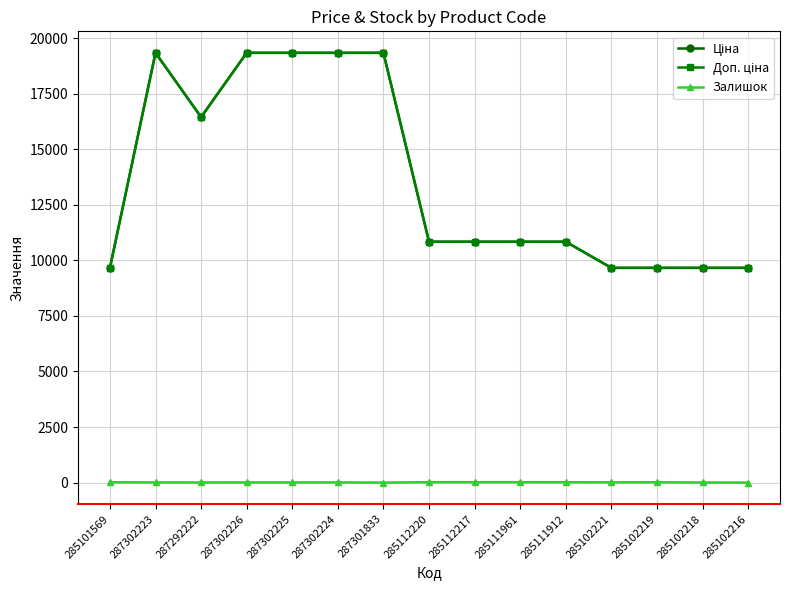

The Залишок series shows 3.0 at 285102218. True or false?

True